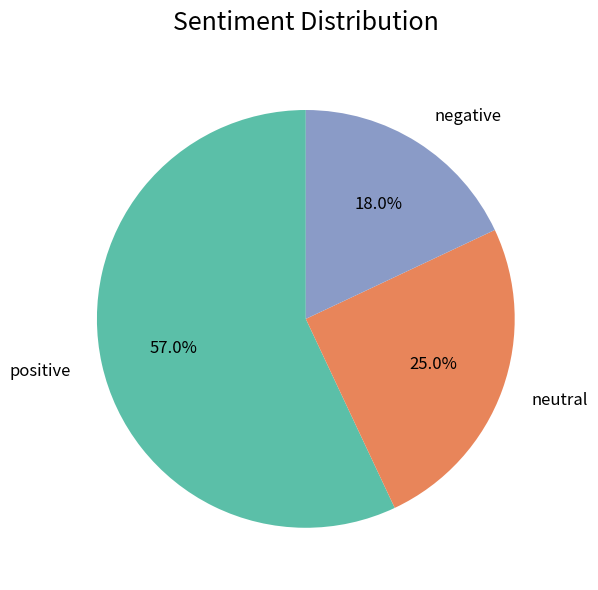

Is there any slice that represents more than half of the pie?

Yes